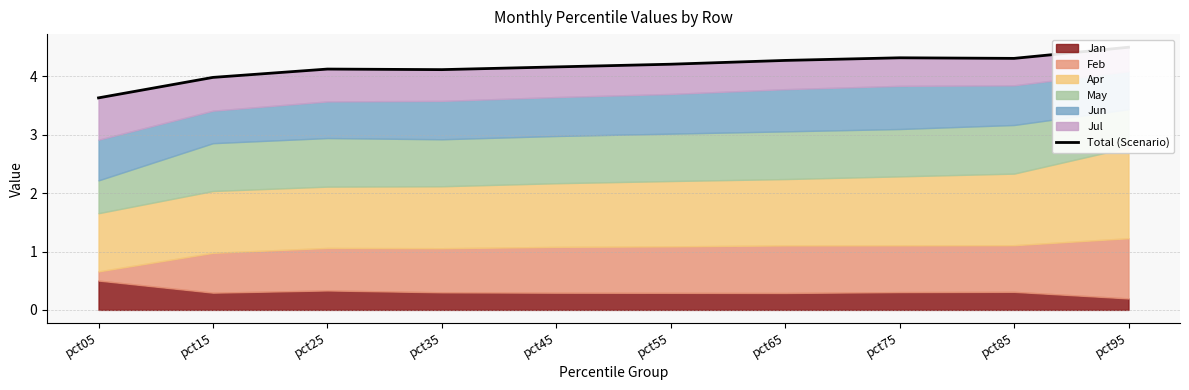

How many points are higher than both their immediate neighbors (excluding endpoints)?

2